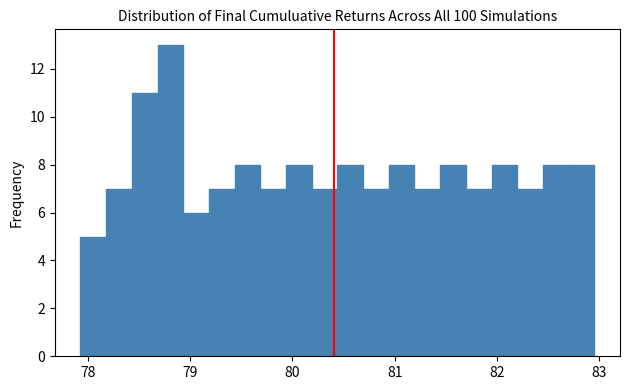

Around what value on the x-axis is the tallest bar? Give the approximate position of its centre, as read against the axis.

78.8